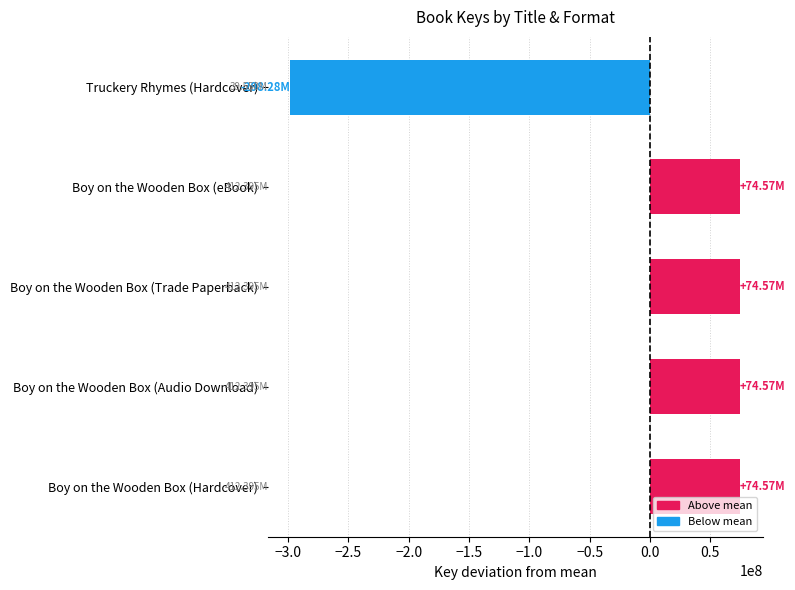

True or false: the data shows 102296667 at Boy on the Wooden Box (Audio Download).

False